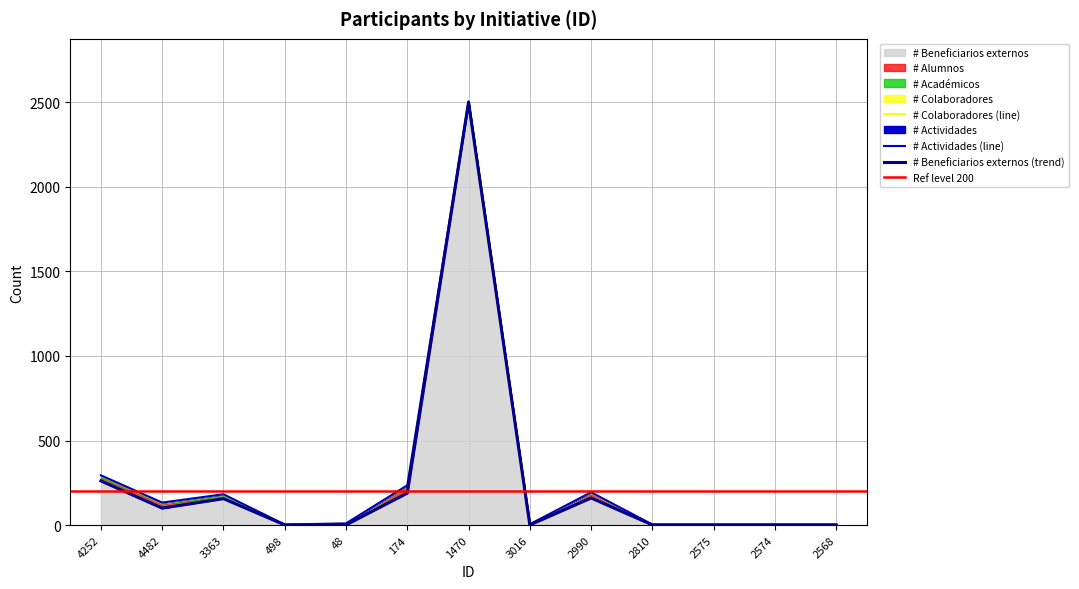

How many intersections are there between # Alumnos and # Actividades?

5